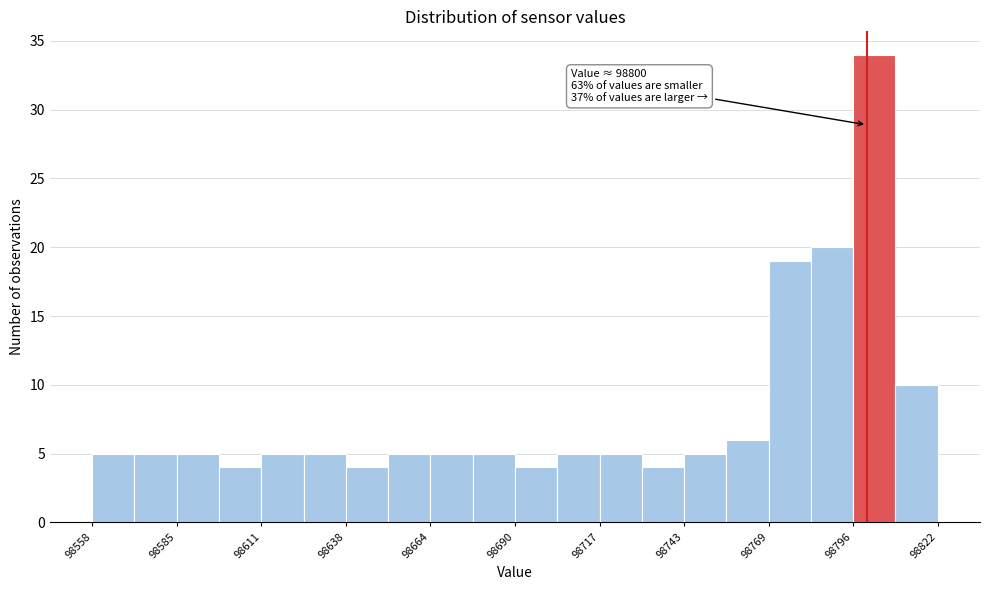

Read against the x-axis, roughly where is the centre of the tallest bar?

98800